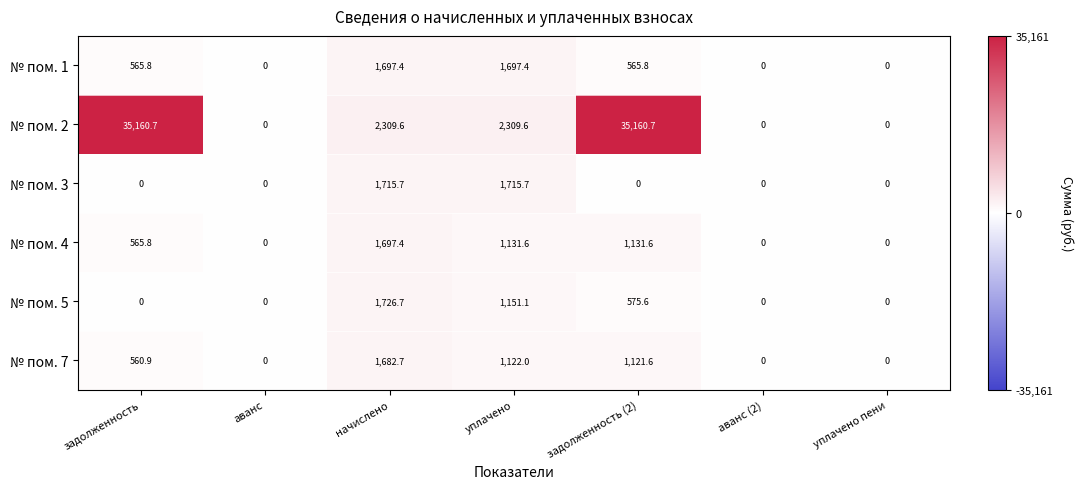

What is the maximum value for № пом. 4?

1697.4